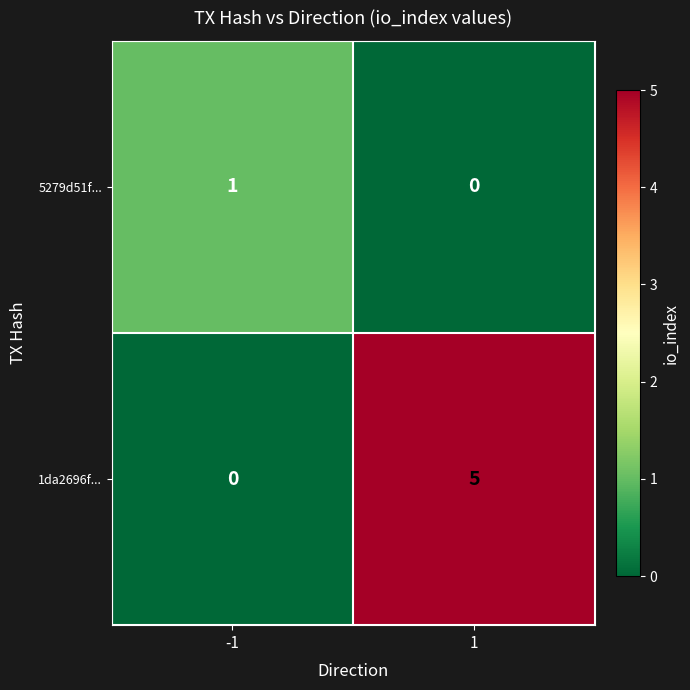

Rank the series by their average value, from lowest to highest.

5279d51f..., 1da2696f...